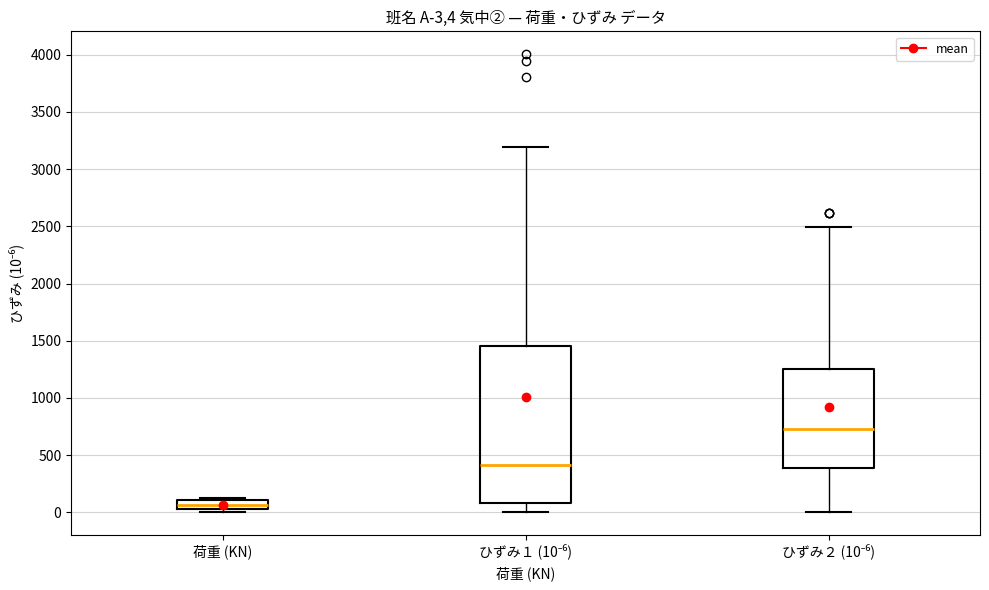

Which box has the lowest median line?

荷重 (KN)